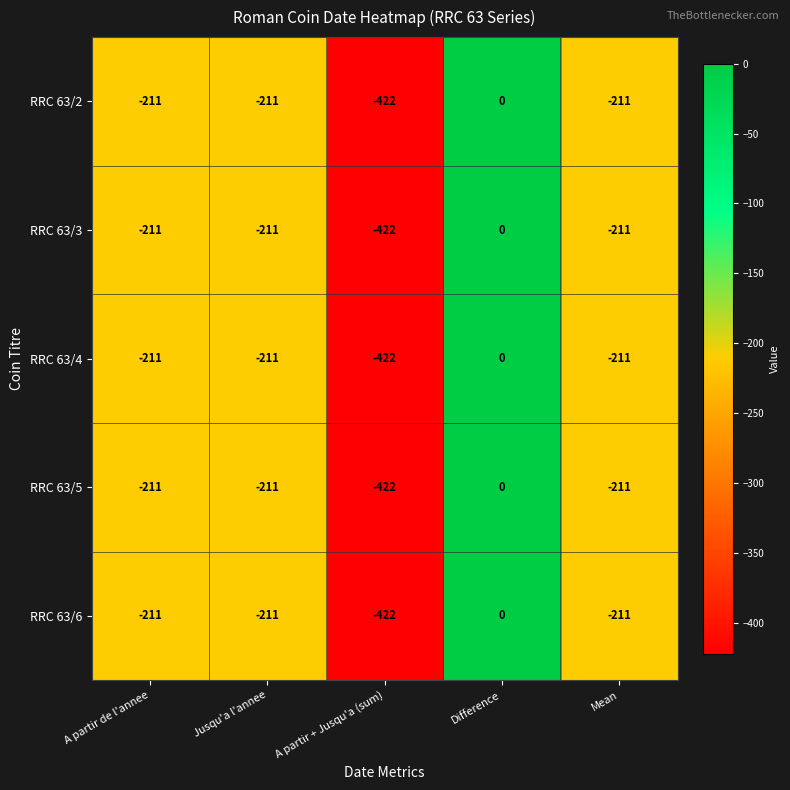

Count the number of data series in this chart.

5